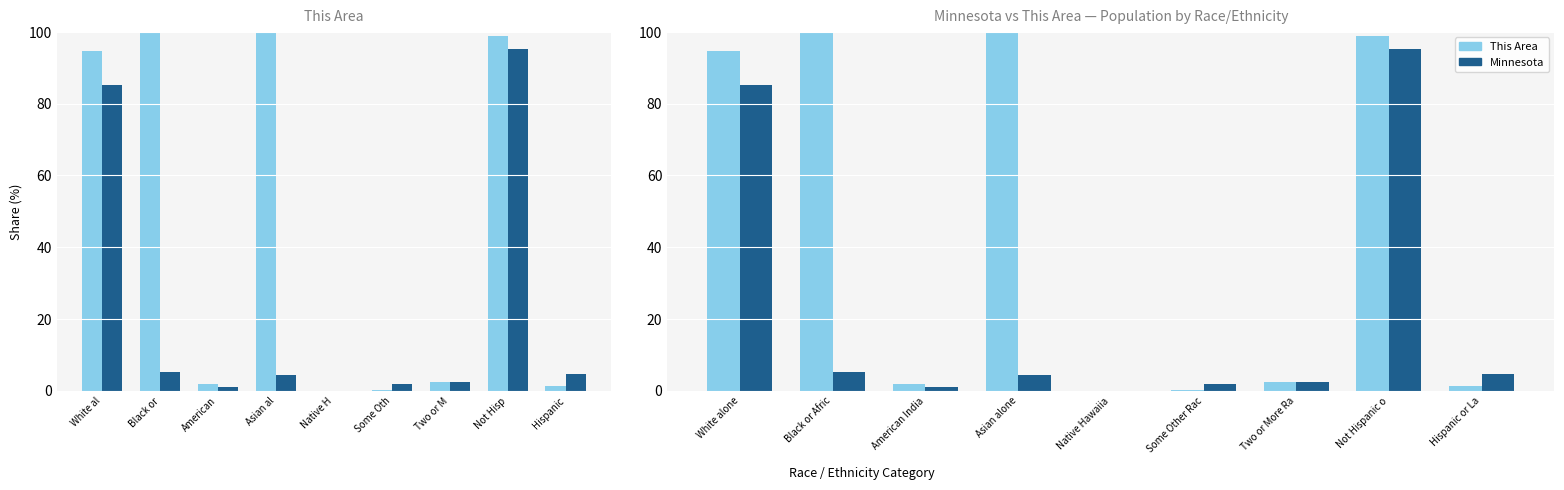

What is the sum of the Minnesota values at White alone and Some Other Rac?

87.2